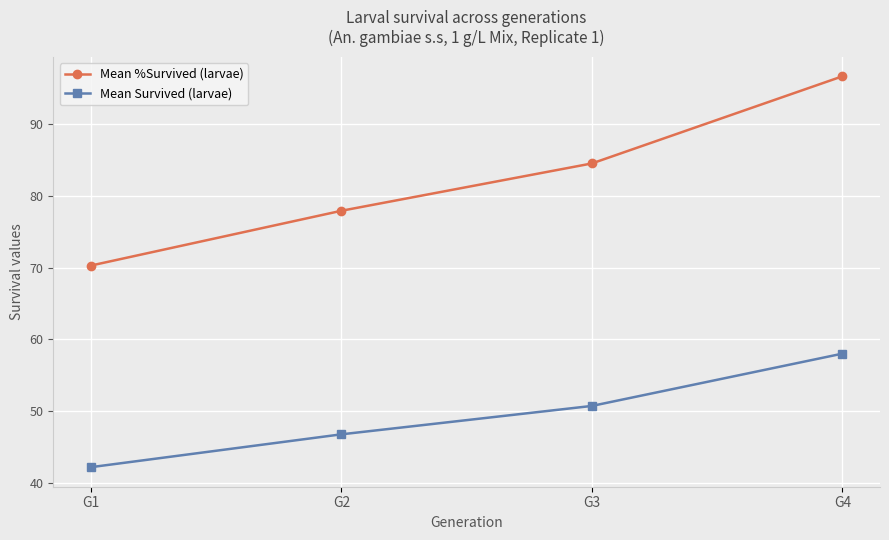

What is the difference between the second highest and minimum values in the Mean Survived (larvae) series?

8.5